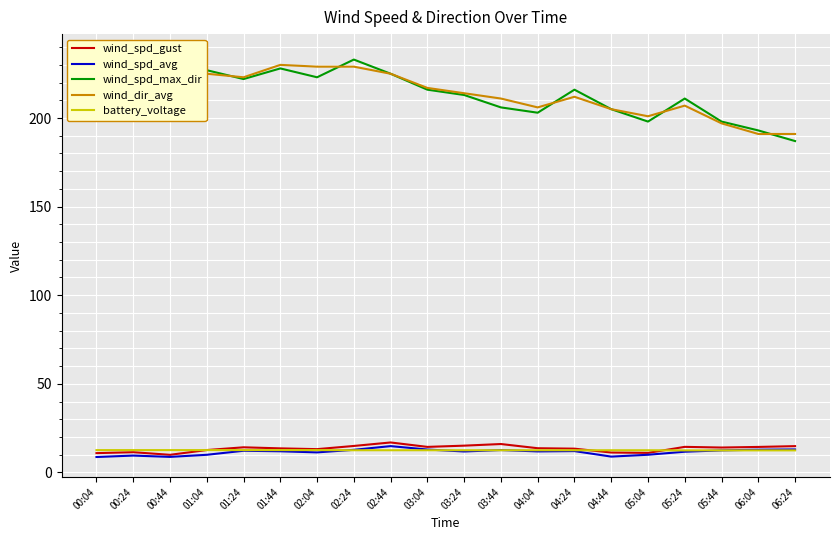

What is the difference between the wind_spd_gust values at 01:24 and 03:44?

1.8